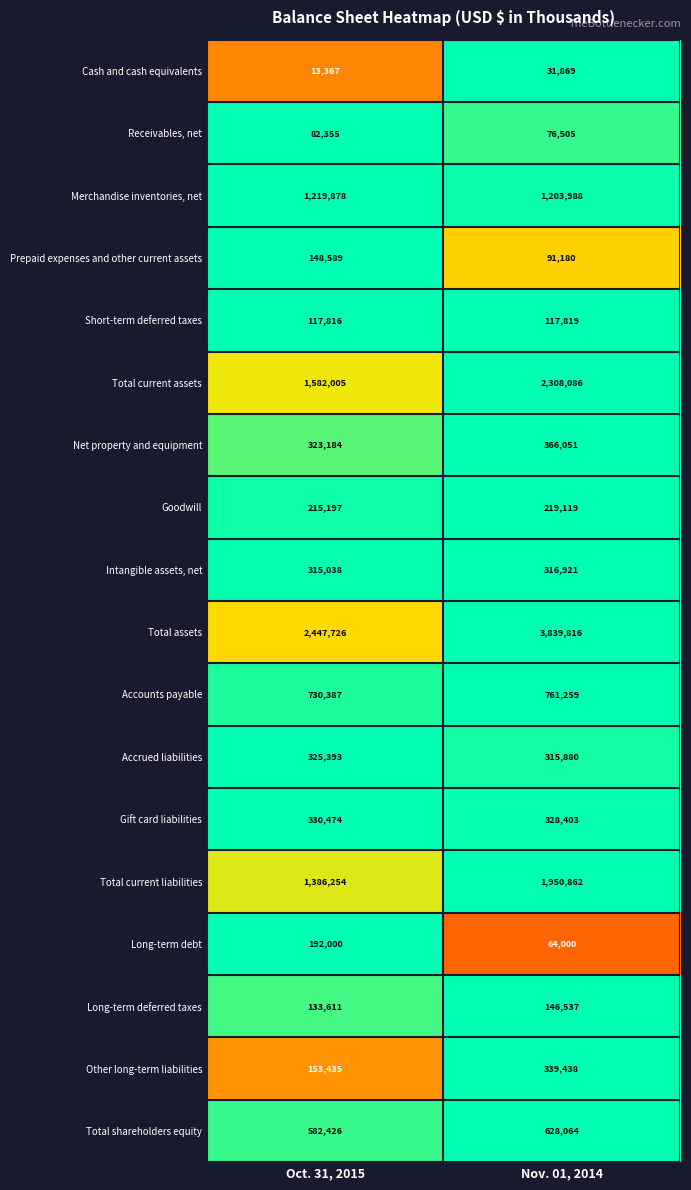

Count the number of data series in this chart.

18